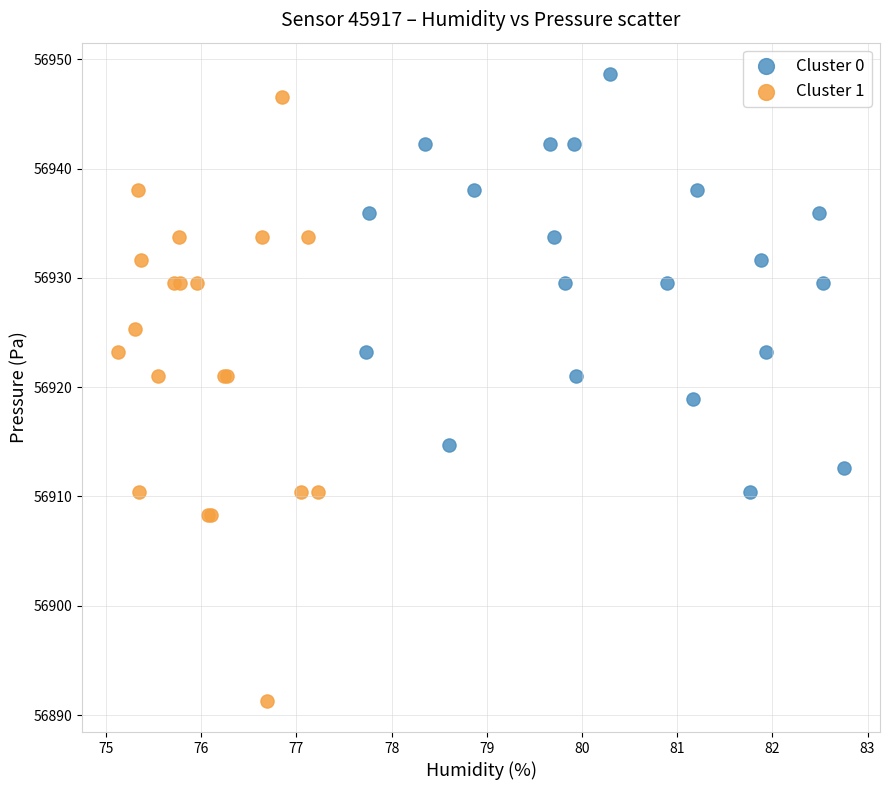

Which series contains the highest Y value?

Cluster 0